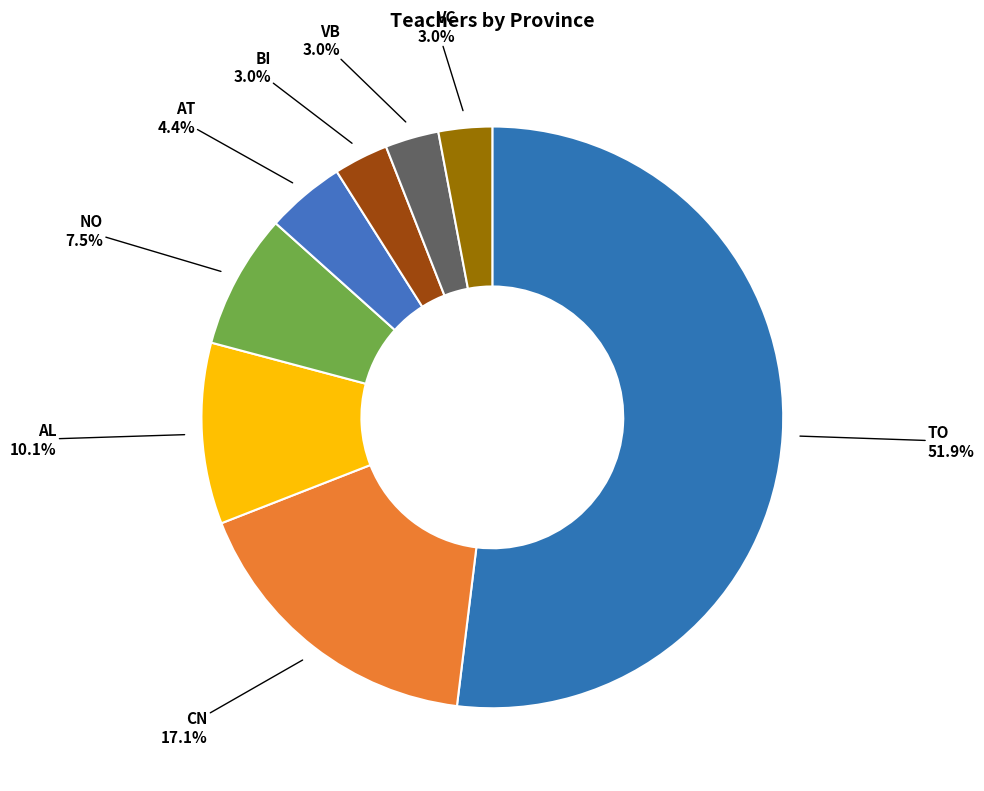

How many segments does this pie chart have?

8